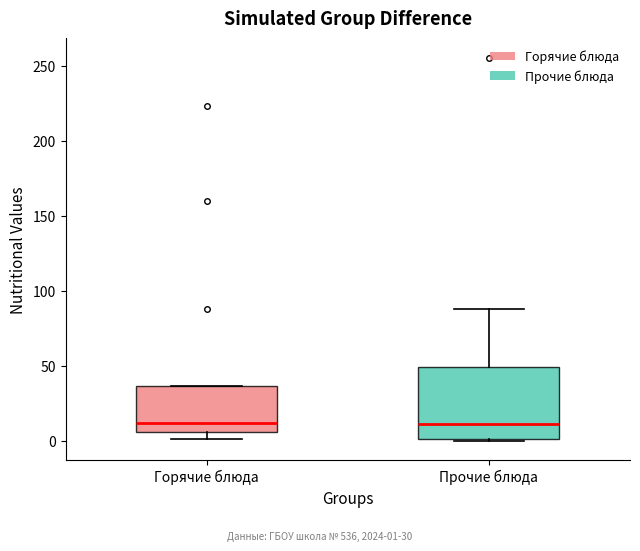

Which box is the tallest, from its lower edge to its upper edge?

Прочие блюда